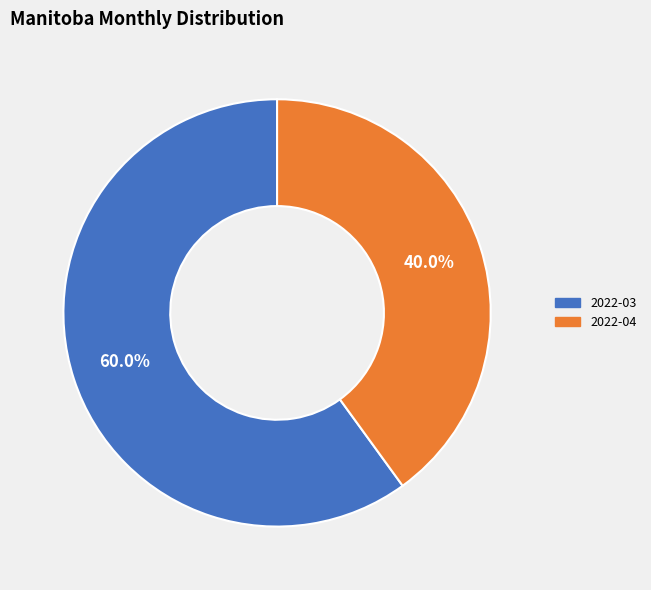

Is there a majority slice in this chart?

Yes